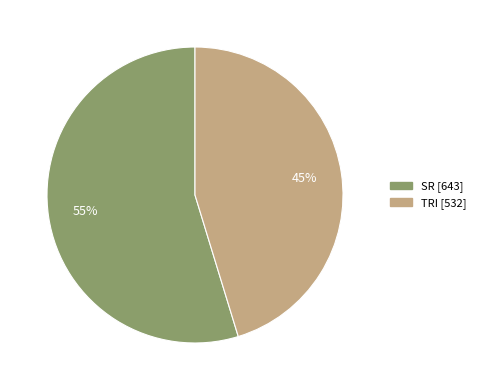

What is the ratio of the value at TRI to the value at SR?

0.8